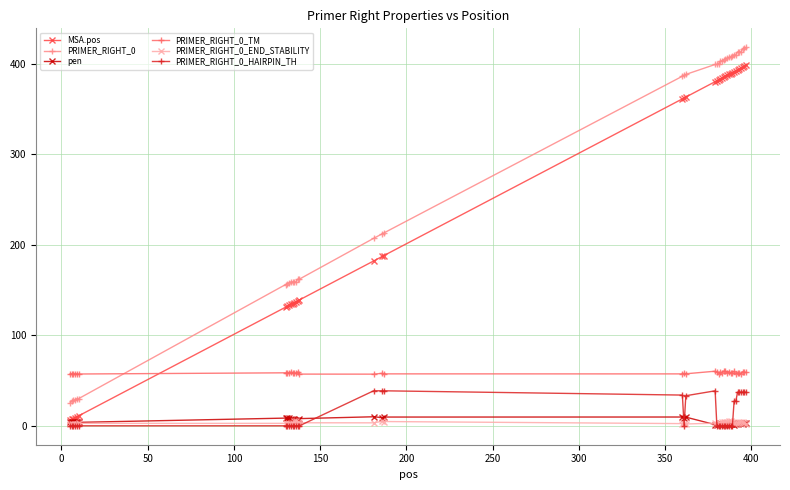

What is the lowest value of the PRIMER_RIGHT_0_TM series?

57.0